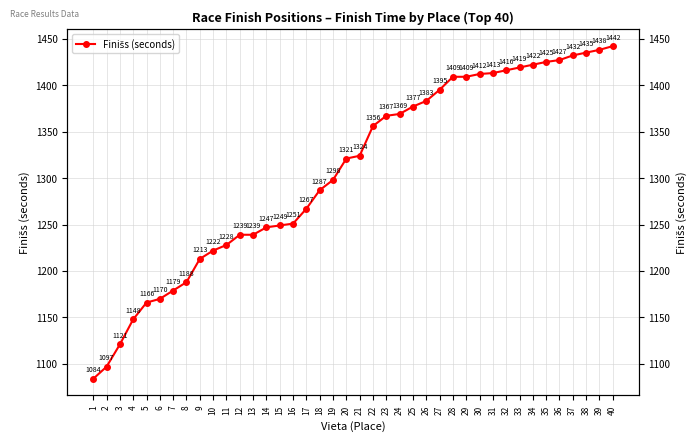

What is the greatest value displayed?

1442